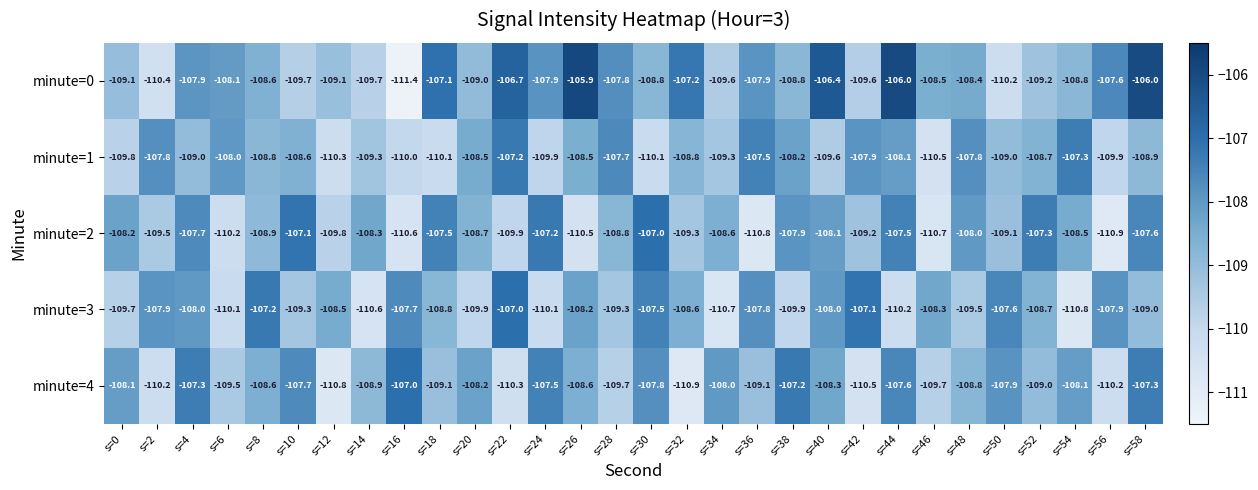

Where does the minute=1 series first go above -108?

s=2